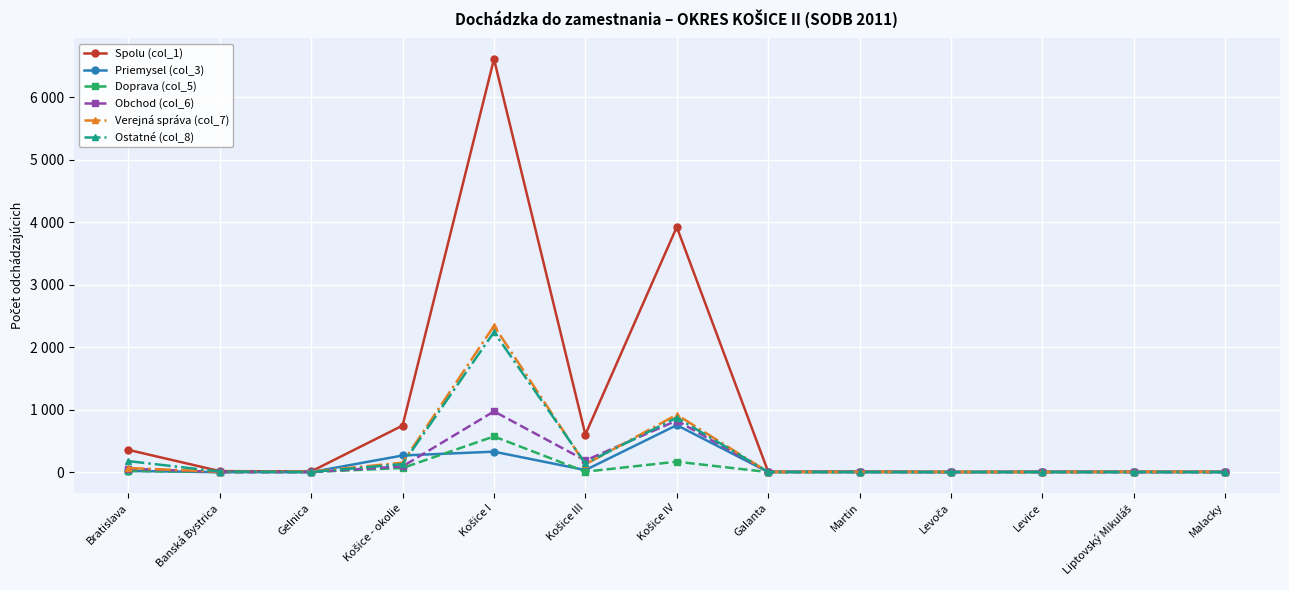

What are all the series names shown in the legend?

Spolu (col_1), Priemysel (col_3), Doprava (col_5), Obchod (col_6), Verejná správa (col_7), Ostatné (col_8)